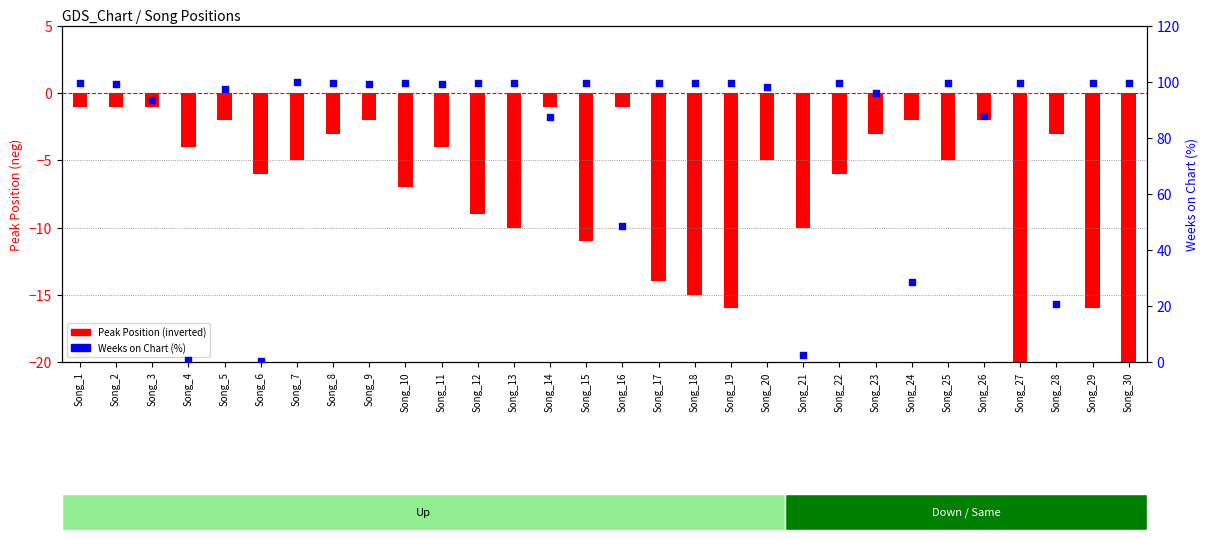

Which series reaches the maximum Y coordinate?

Weeks on Chart (%)